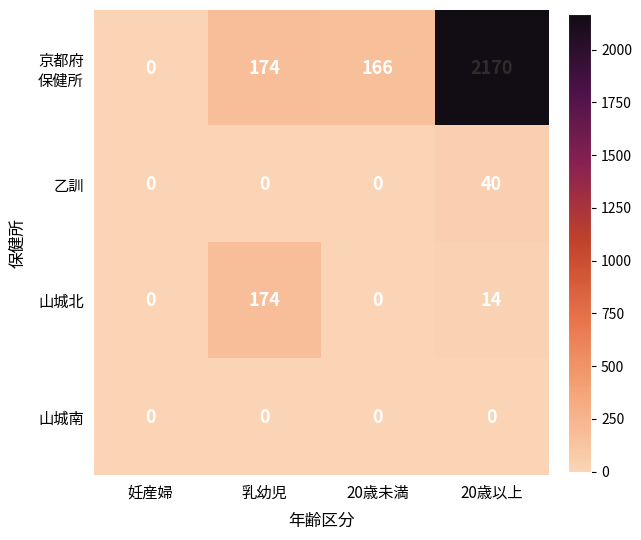

At which category is the sum across all series the highest?

20歳以上